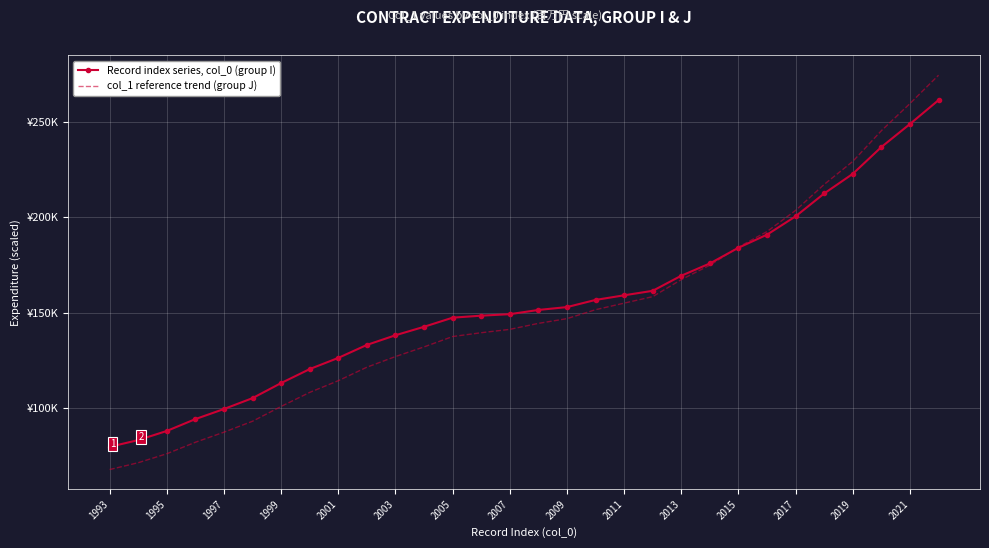

How many times do col_1 reference trend (group J) and Record index series, col_0 (group I) cross each other?

1